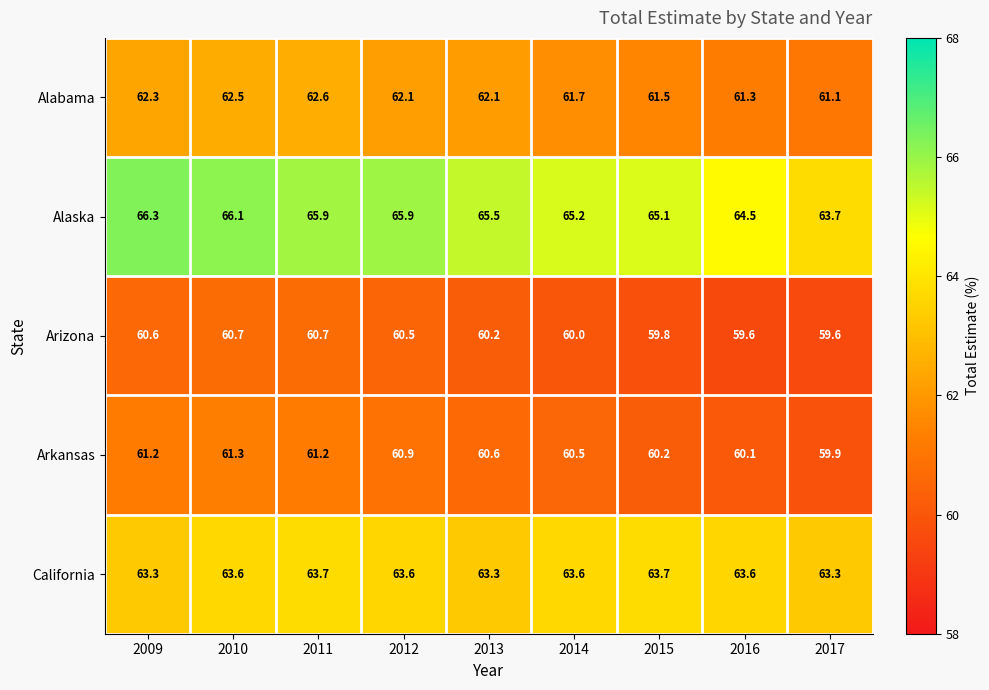

Is it true that Alabama equals 38.1 at 2014?

False